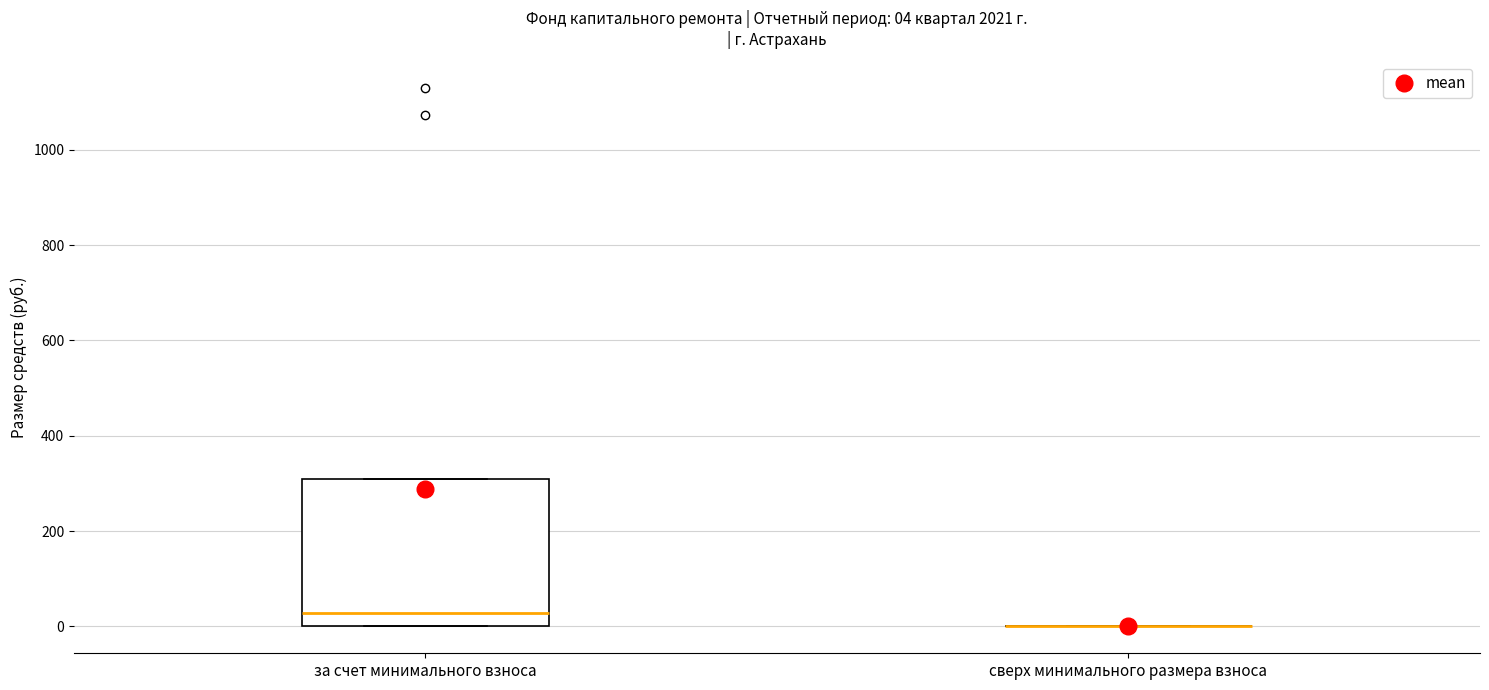

Which box is the tallest, from its lower edge to its upper edge?

за счет минимального взноса